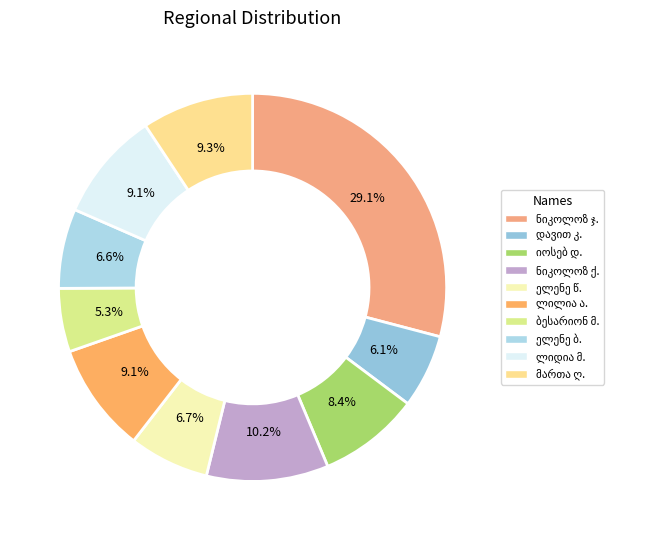

Is there a majority slice in this chart?

No